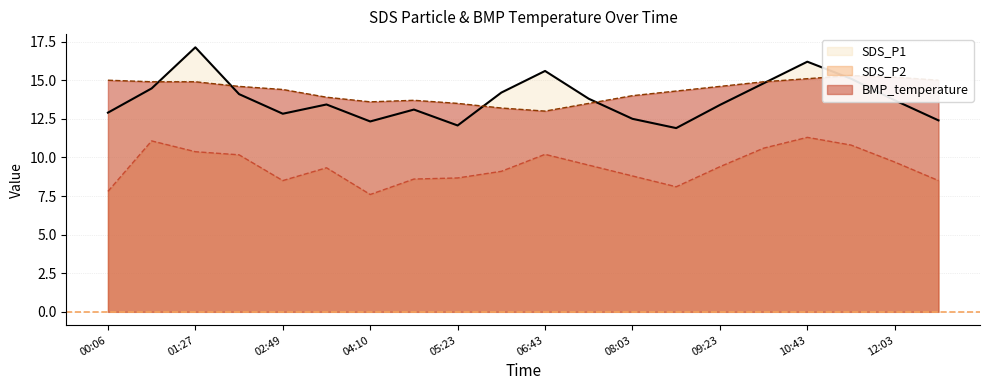

True or false: SDS_P2 and SDS_P1 intersect in this chart.

False